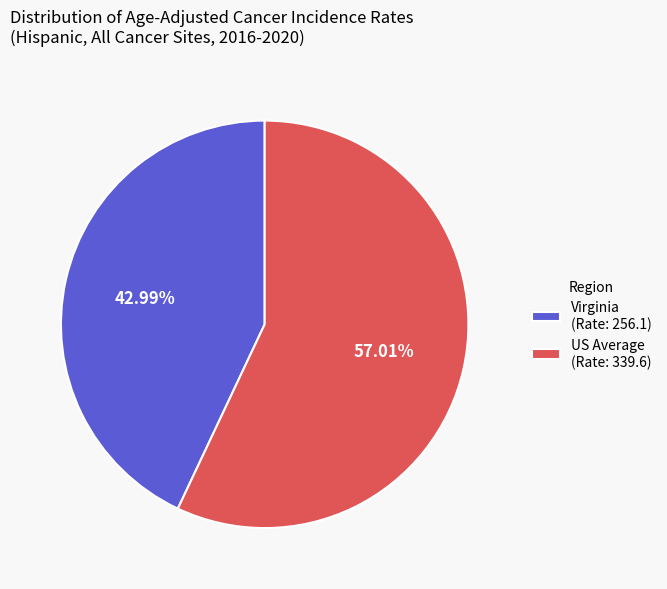

Is there a majority slice in this chart?

Yes